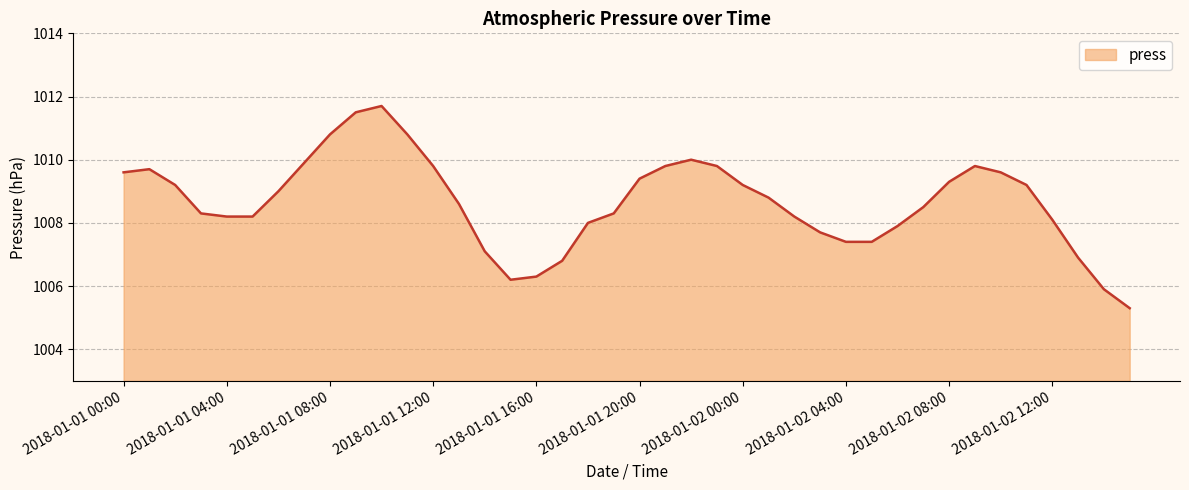

Reading left to right, what are all the values shown in this chart?

1009.6	1009.7	1009.2	1008.3	1008.2	1008.2	1009.0	1009.9	1010.8	1011.5	1011.7	1010.8	1009.8	1008.6	1007.1	1006.2	1006.3	1006.8	1008.0	1008.3	1009.4	1009.8	1010.0	1009.8	1009.2	1008.8	1008.2	1007.7	1007.4	1007.4	1007.9	1008.5	1009.3	1009.8	1009.6	1009.2	1008.1	1006.9	1005.9	1005.3